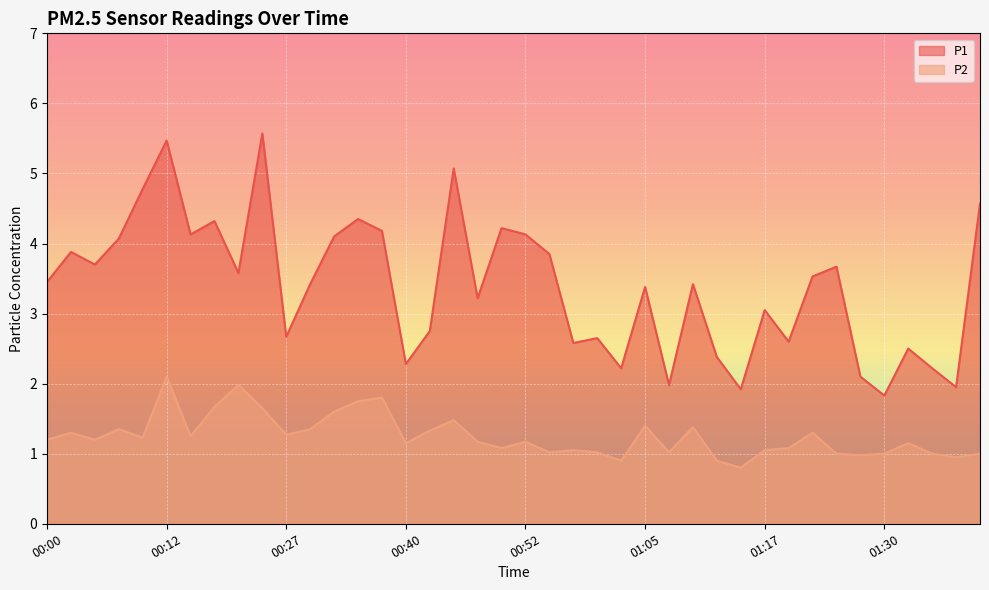

What is the lowest value of the P2 series?

0.8